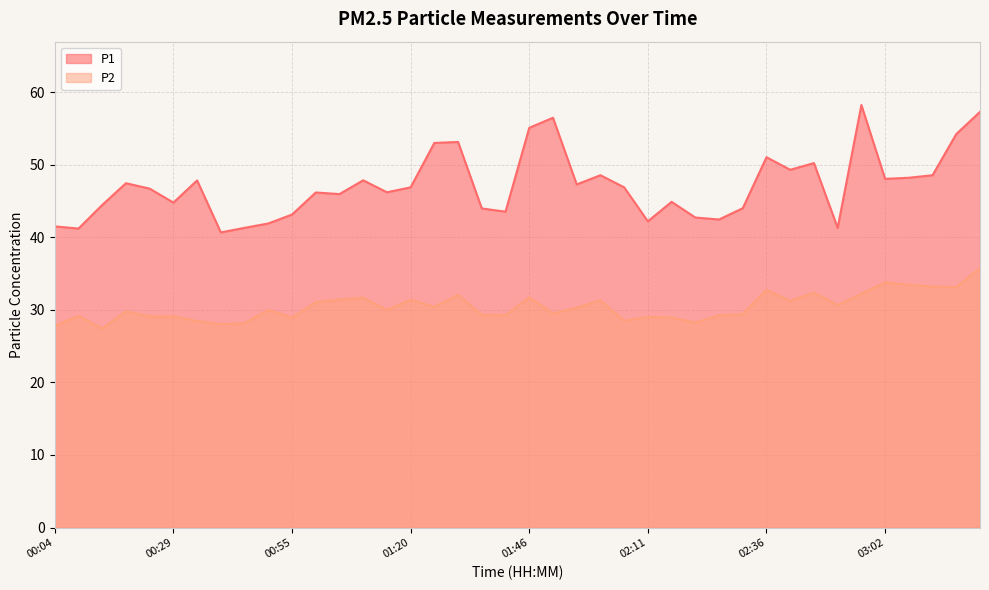

What is the value of the P1 point at the 37th from the left?

48.2